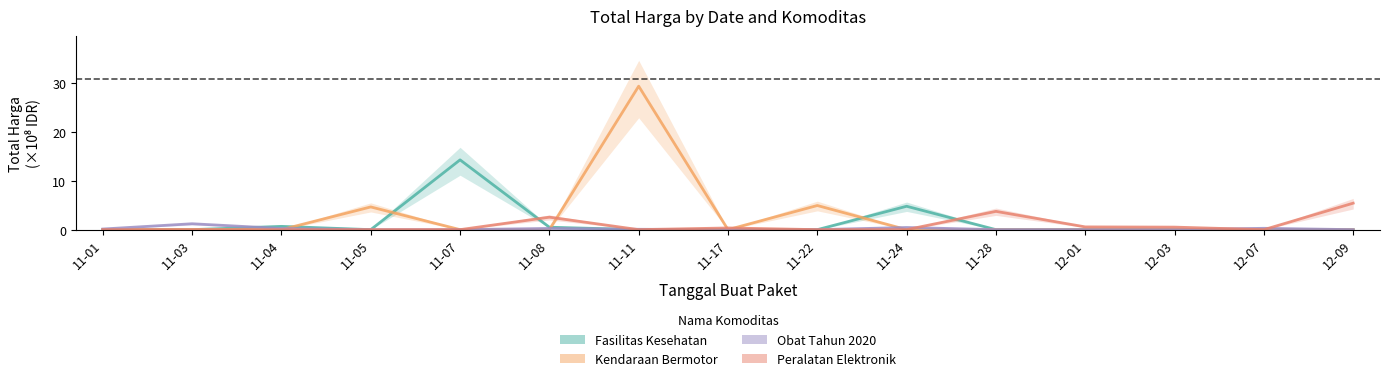

At which category is the sum across all series the highest?

11-11